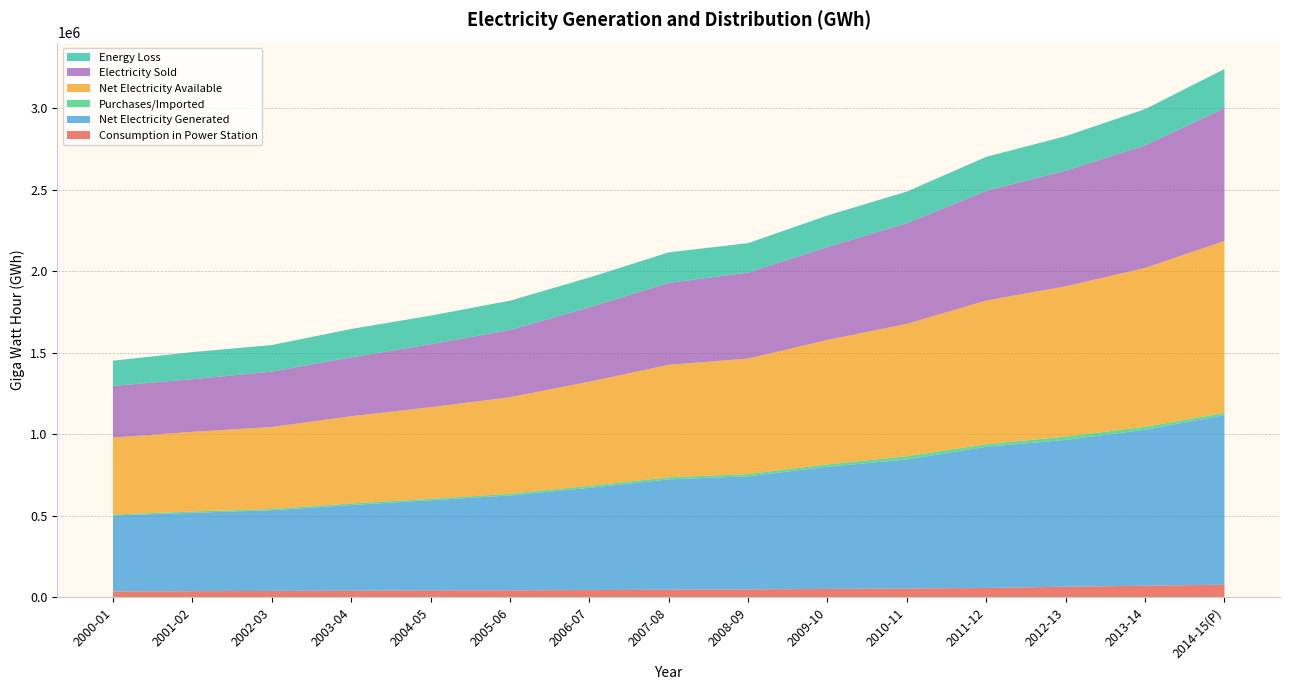

Reading right to left, what are all the values shown in this chart?

Consumption in Power Station: 2014-15(P)=76268	2013-14=70161	2012-13=64109	2011-12=56499	2010-11=52952	2009-10=50723	2008-09=47404	2007-08=45531	2006-07=43577	2005-06=41970	2004-05=41590	2003-04=39801	2002-03=38256	2001-02=36606	2000-01=34932
Net Electricity Generated: 2014-15(P)=1040582	2013-14=956488	2012-13=900380	2011-12=865952	2010-11=791796	2009-10=749128	2008-09=693764	2007-08=677095	2006-07=627077	2005-06=581849	2004-05=552866	2003-04=525301	2002-03=494437	2001-02=480833	2000-01=466272
Purchases/Imported: 2014-15(P)=13773	2013-14=17948	2012-13=20849	2011-12=15514	2010-11=19839	2009-10=14391	2008-09=14181	2007-08=12685	2006-07=11931	2005-06=10345	2004-05=8843	2003-04=9730	2002-03=8219	2001-02=7969	2000-01=5596
Net Electricity Available: 2014-15(P)=1054355	2013-14=974436	2012-13=921229	2011-12=881466	2010-11=811635	2009-10=763519	2008-09=707945	2007-08=689780	2006-07=639008	2005-06=592194	2004-05=561709	2003-04=535031	2002-03=502656	2001-02=488802	2000-01=471868
Electricity Sold: 2014-15(P)=814056	2013-14=751908	2012-13=708997	2011-12=673068	2010-11=617098	2009-10=569723	2008-09=527623	2007-08=502267	2006-07=455965	2005-06=412096	2004-05=386174	2003-04=360996	2002-03=339773	2001-02=322691	2000-01=316795
Energy Loss: 2014-15(P)=240299	2013-14=222528	2012-13=212232	2011-12=208398	2010-11=194537	2009-10=193796	2008-09=180322	2007-08=187513	2006-07=183043	2005-06=180098	2004-05=175535	2003-04=174035	2002-03=162883	2001-02=166111	2000-01=155073